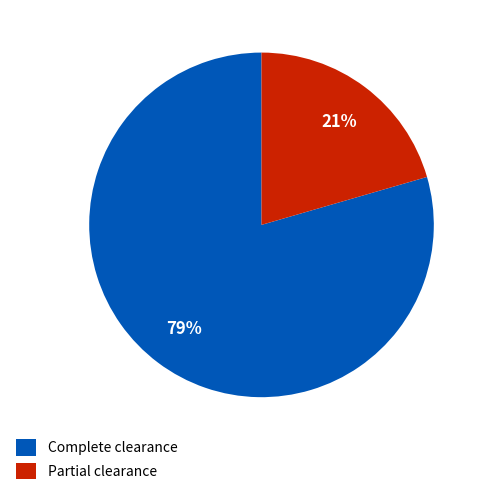

Does Complete clearance account for over 50% of the chart?

Yes